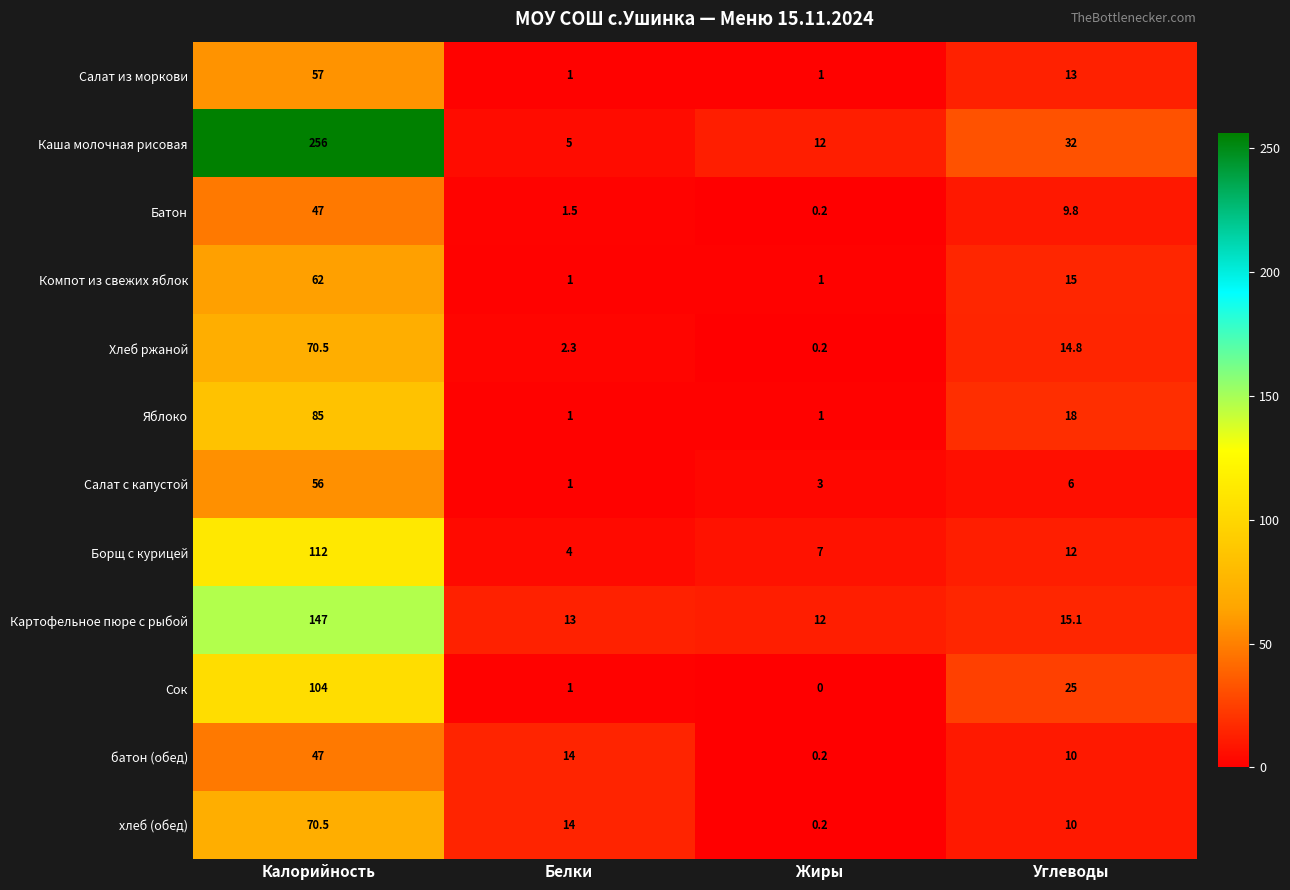

Rank the categories by хлеб (обед) value from highest to lowest.

Калорийность, Белки, Углеводы, Жиры